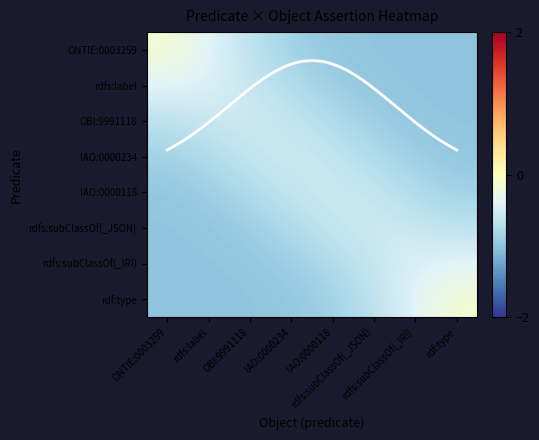

At which label does rdfs:subClassOf(_JSON) reach its peak?

rdfs:subClassOf(_JSON)